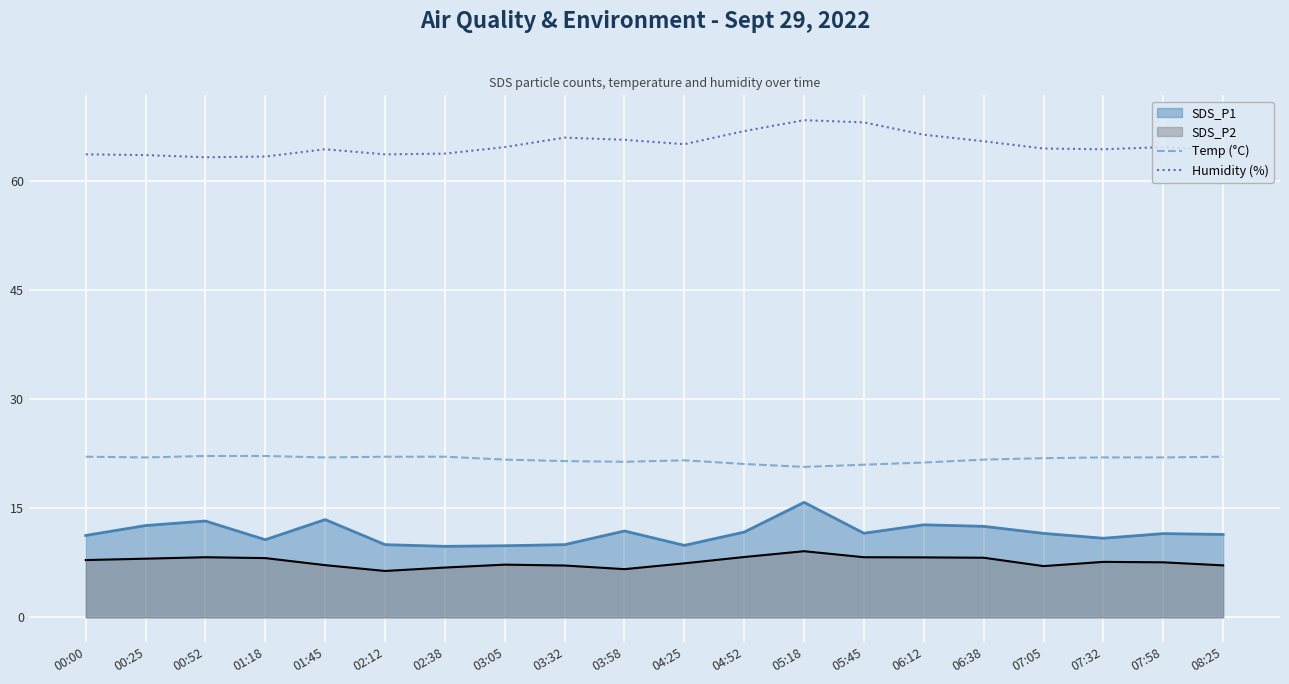

True or false: Temp (°C) and Humidity (%) cross at least once.

False